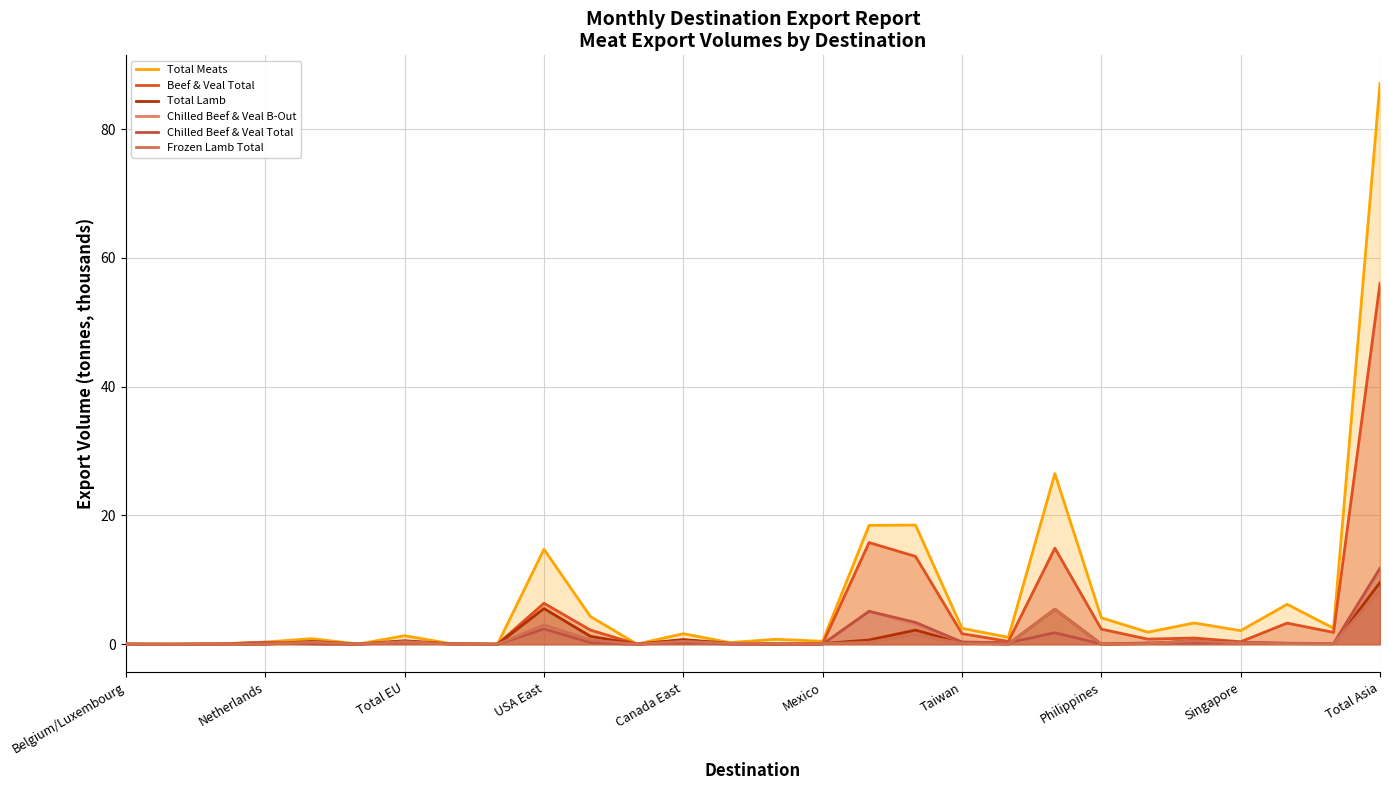

How many values in Chilled Beef & Veal Total are above zero?

25